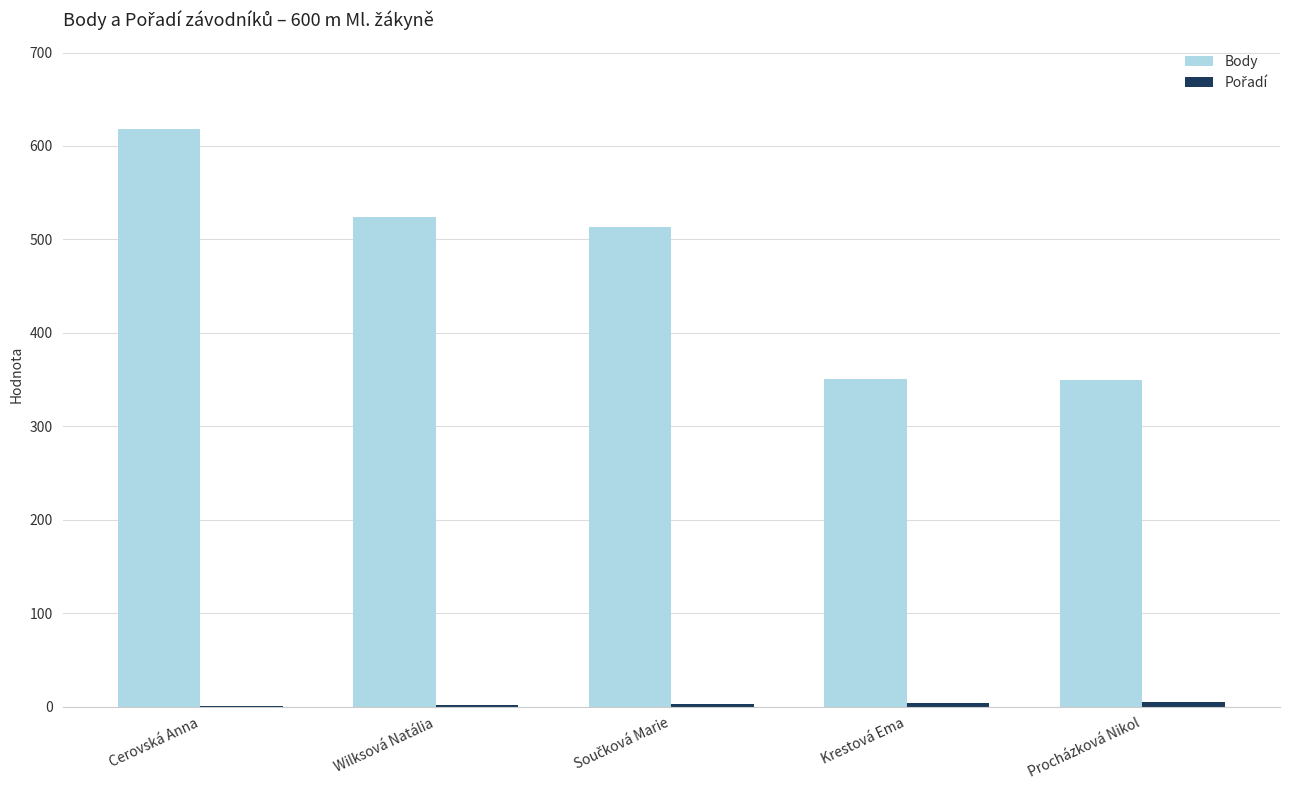

Which series changed the most between Cerovská Anna and Procházková Nikol?

Body